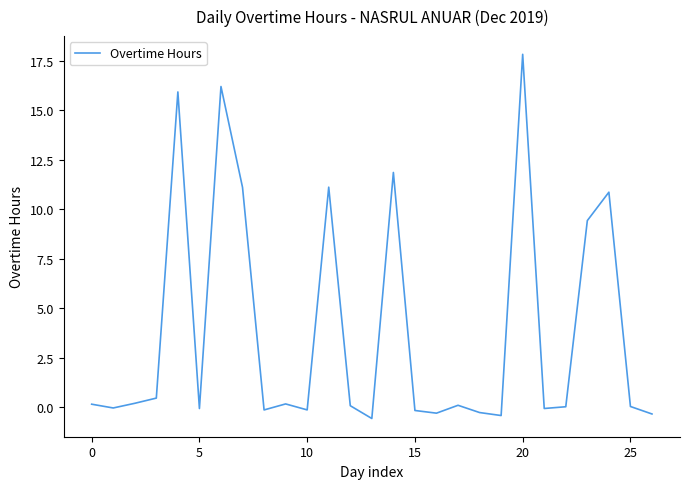

What is the difference between the maximum and minimum values?

18.4